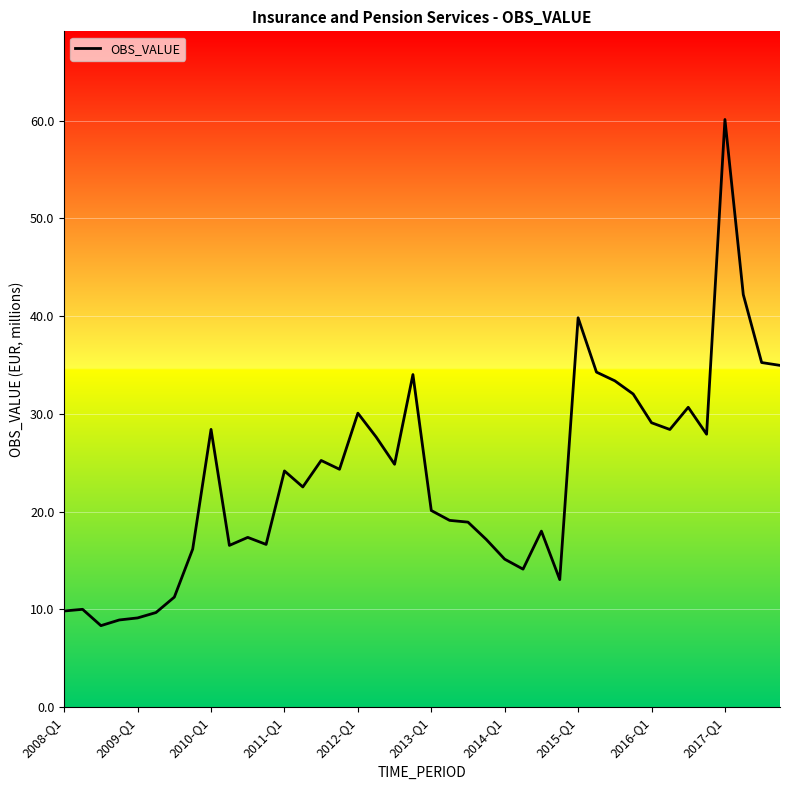

What is the greatest value displayed?

60.1